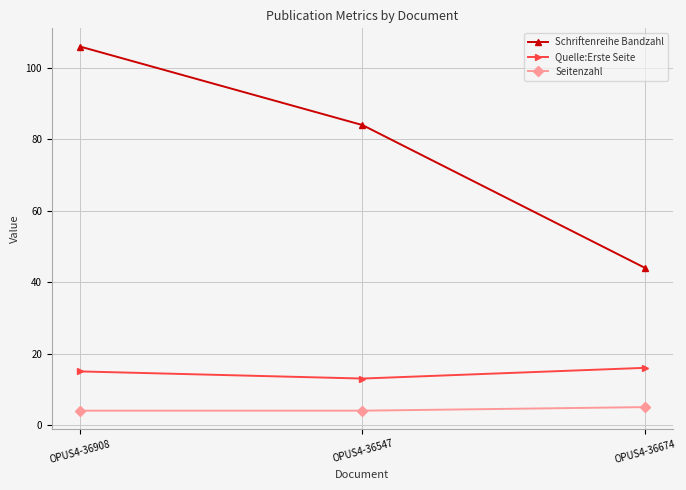

What is the maximum value shown in the chart?

106